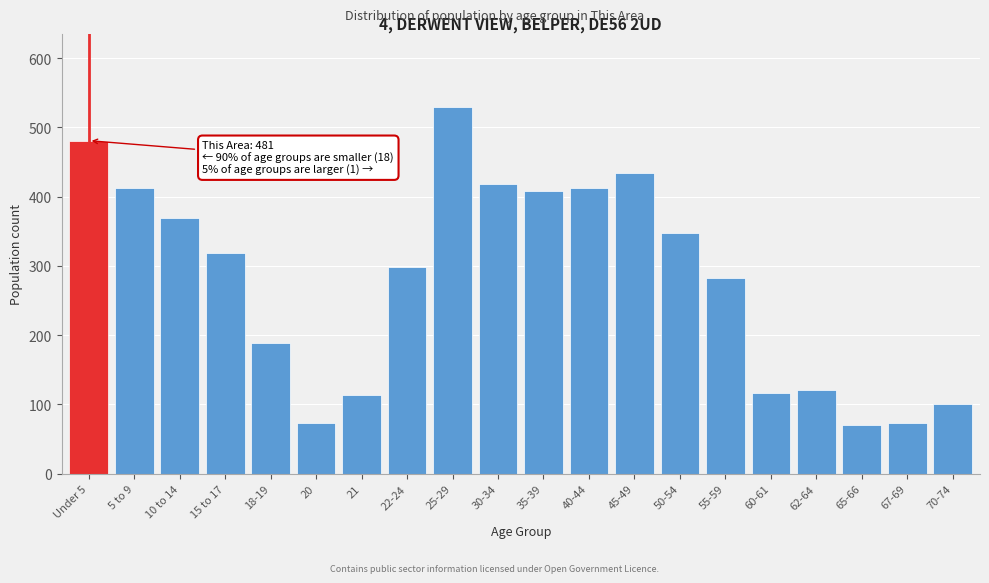

What is the difference between the maximum and minimum values?

458